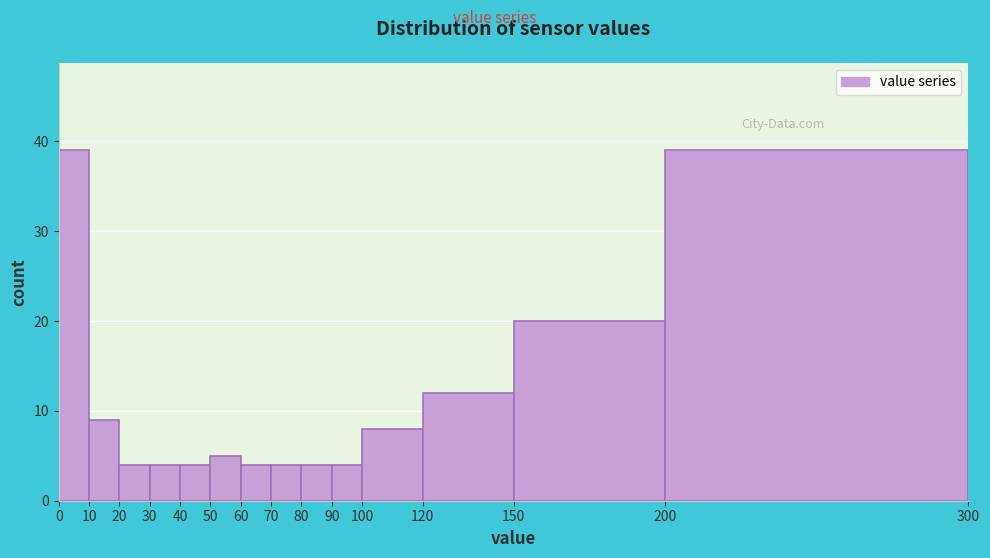

Reading left to right, list every bar in this chart as the range it spans on the x-axis followed by its height. The values are not printed on the chart, so give them approximately, as read against the axis.

0 to 10: 39
10 to 20: 9
20 to 30: 4
30 to 40: 4
40 to 50: 4
50 to 60: 5
60 to 70: 4
70 to 80: 4
80 to 90: 4
90 to 100: 4
100 to 120: 8
120 to 150: 12
150 to 200: 20
200 to 300: 39